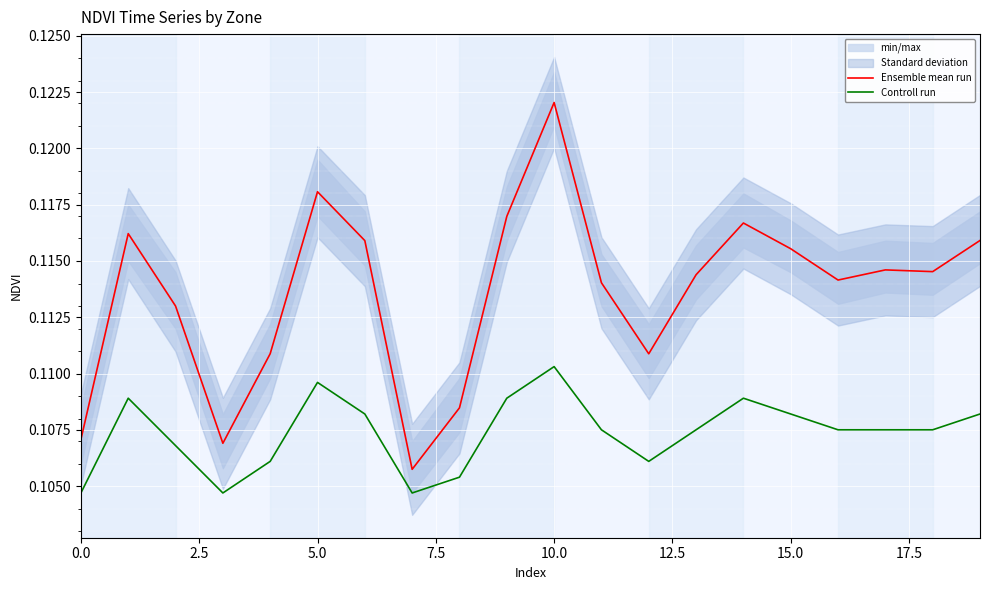

List the series in order of their overall mean, lowest first.

Controll run, Ensemble mean run